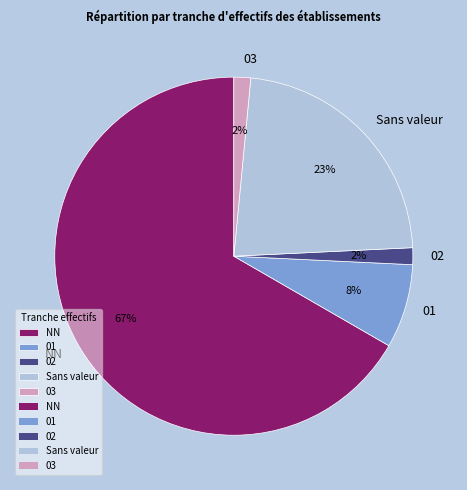

To the nearest percent, what portion does 02 represent?

2%